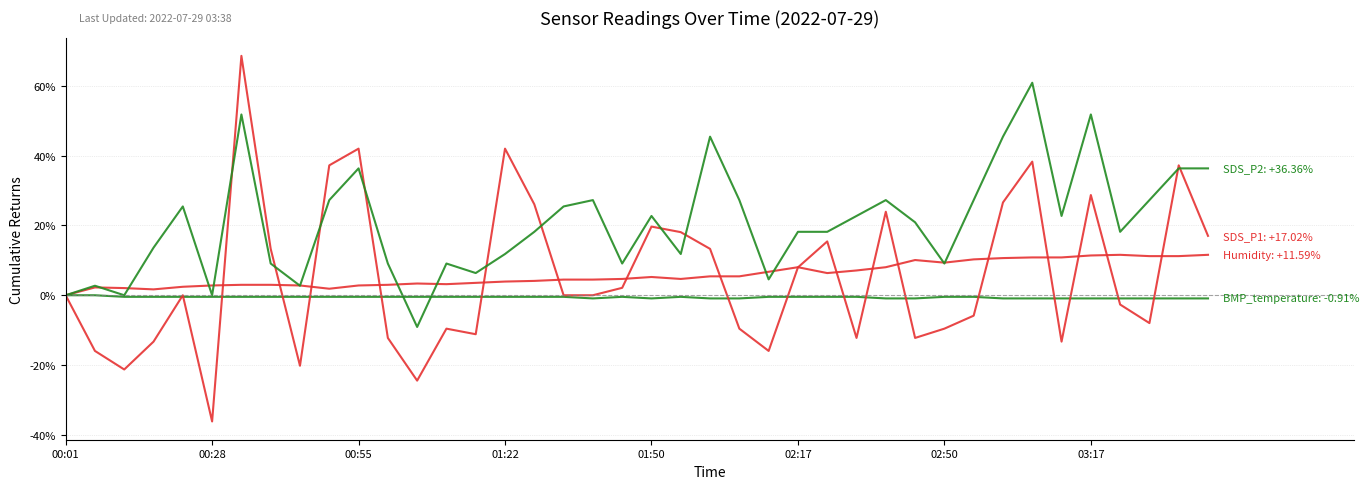

Is this an area chart (filled region under the line)?

No